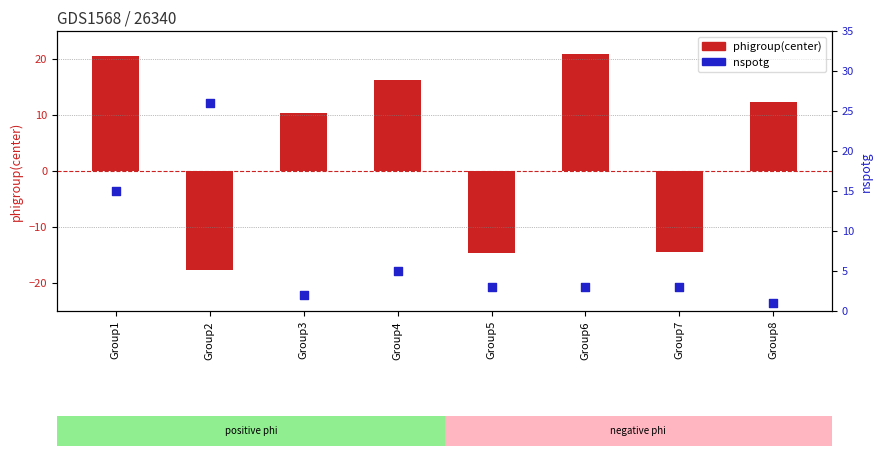

Is the value of nspotg at Group5 greater than the value of phigroup(center) at Group5?

Yes